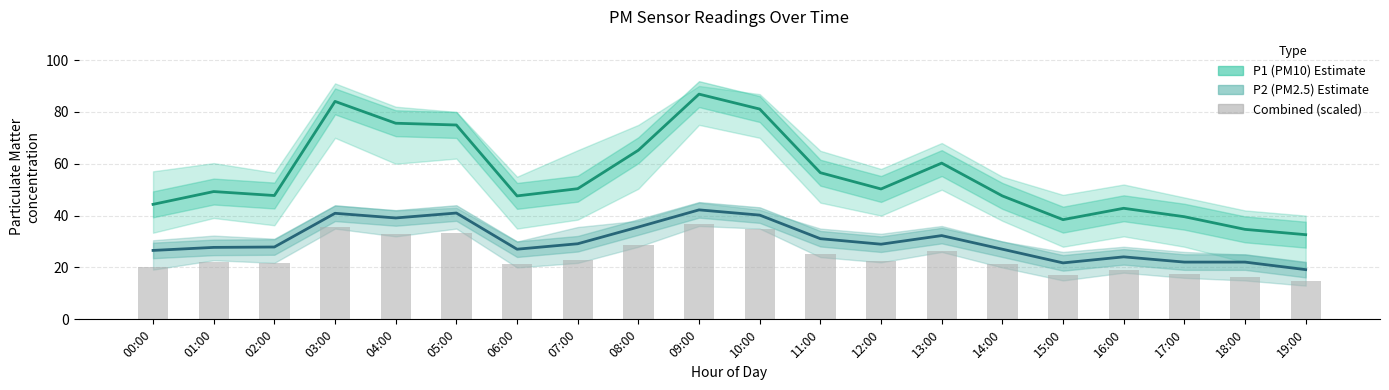

At which label is P1+P2 combined (scaled) closest to 25?

11:00